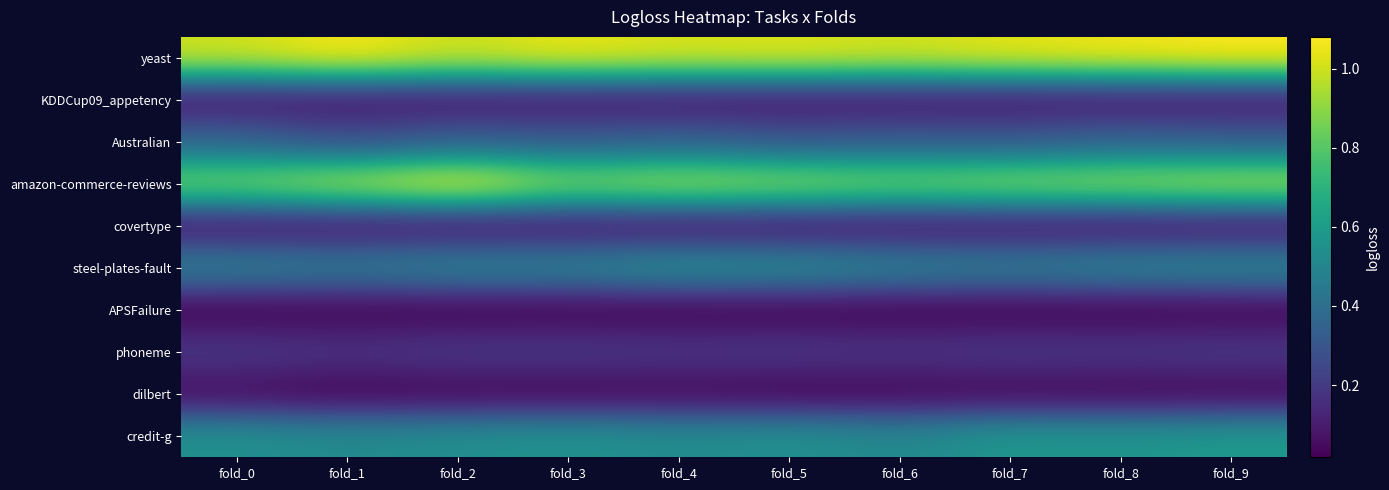

Reading left to right, transcribe all the data shown in this chart.

yeast: fold_0=1.0	fold_1=1.1	fold_2=1.0	fold_3=1.1	fold_4=1.0	fold_5=1.0	fold_6=1.0	fold_7=1.0	fold_8=1.1	fold_9=1.1
KDDCup09_appetency: fold_0=0.1	fold_1=0.1	fold_2=0.1	fold_3=0.1	fold_4=0.1	fold_5=0.1	fold_6=0.1	fold_7=0.1	fold_8=0.1	fold_9=0.1
Australian: fold_0=0.4	fold_1=0.3	fold_2=0.3	fold_3=0.3	fold_4=0.3	fold_5=0.3	fold_6=0.3	fold_7=0.3	fold_8=0.3	fold_9=0.3
amazon-commerce-reviews: fold_0=0.9	fold_1=1.0	fold_2=1.1	fold_3=0.9	fold_4=0.9	fold_5=0.9	fold_6=0.9	fold_7=0.9	fold_8=0.9	fold_9=1.0
covertype: fold_0=0.1	fold_1=0.1	fold_2=0.1	fold_3=0.1	fold_4=0.1	fold_5=0.1	fold_6=0.1	fold_7=0.1	fold_8=0.1	fold_9=0.1
steel-plates-fault: fold_0=0.5	fold_1=0.5	fold_2=0.5	fold_3=0.5	fold_4=0.5	fold_5=0.5	fold_6=0.5	fold_7=0.5	fold_8=0.5	fold_9=0.5
APSFailure: fold_0=0.0	fold_1=0.0	fold_2=0.0	fold_3=0.0	fold_4=0.0	fold_5=0.0	fold_6=0.0	fold_7=0.0	fold_8=0.0	fold_9=0.0
phoneme: fold_0=0.2	fold_1=0.2	fold_2=0.2	fold_3=0.2	fold_4=0.2	fold_5=0.2	fold_6=0.2	fold_7=0.2	fold_8=0.2	fold_9=0.2
dilbert: fold_0=0.0	fold_1=0.0	fold_2=0.0	fold_3=0.0	fold_4=0.0	fold_5=0.0	fold_6=0.0	fold_7=0.0	fold_8=0.0	fold_9=0.0
credit-g: fold_0=0.6	fold_1=0.5	fold_2=0.5	fold_3=0.6	fold_4=0.5	fold_5=0.6	fold_6=0.5	fold_7=0.6	fold_8=0.6	fold_9=0.6